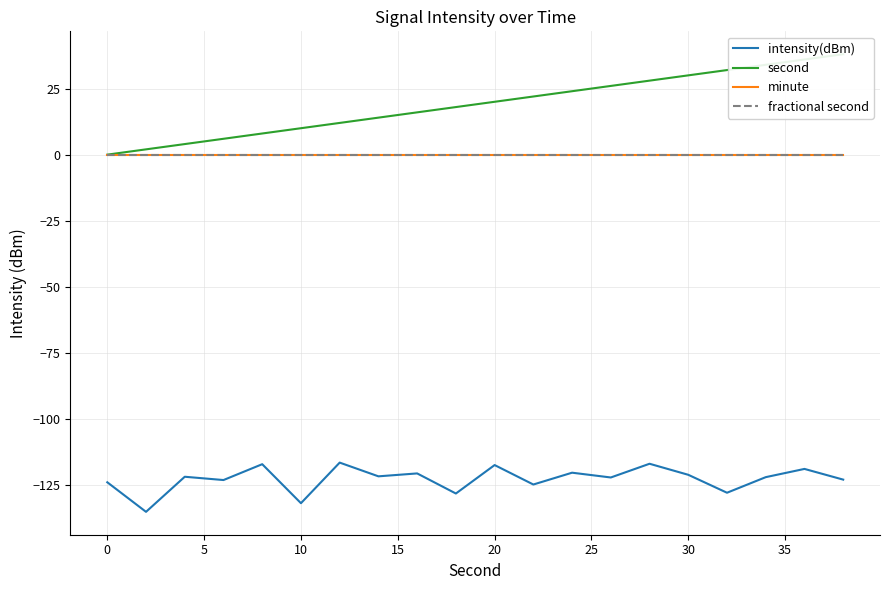

True or false: fractional second and second intersect in this chart.

False